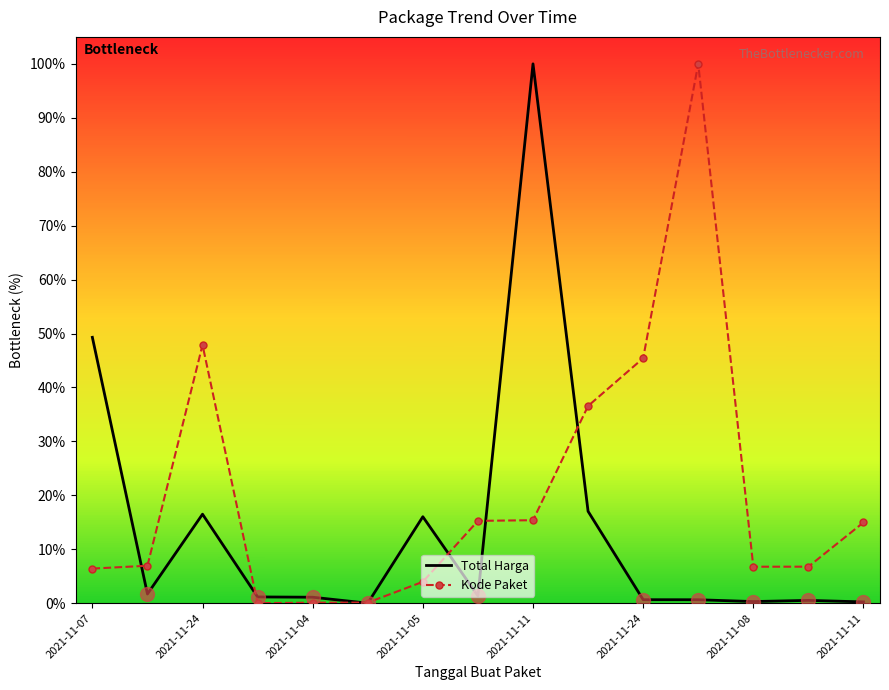

In Total Harga, how many points are higher than both neighbors (excluding endpoints)?

4